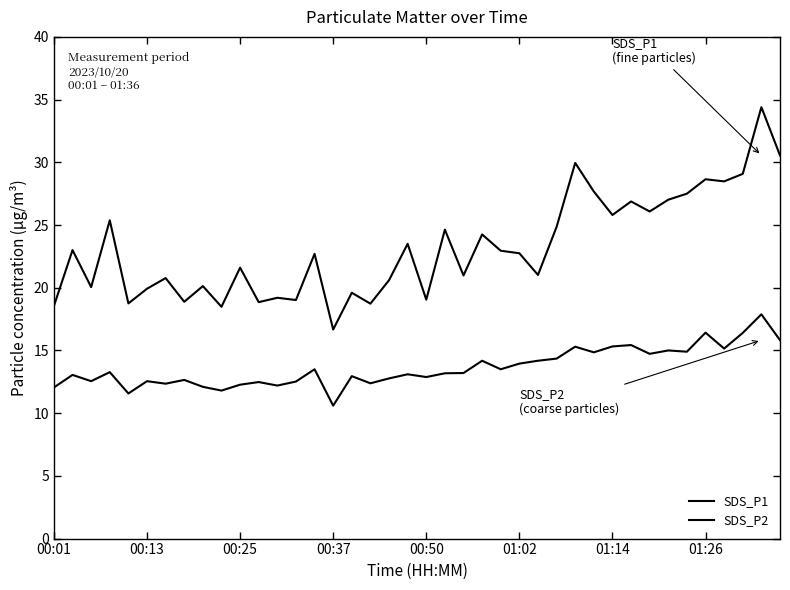

Does the chart display data point markers on the line(s)?

No